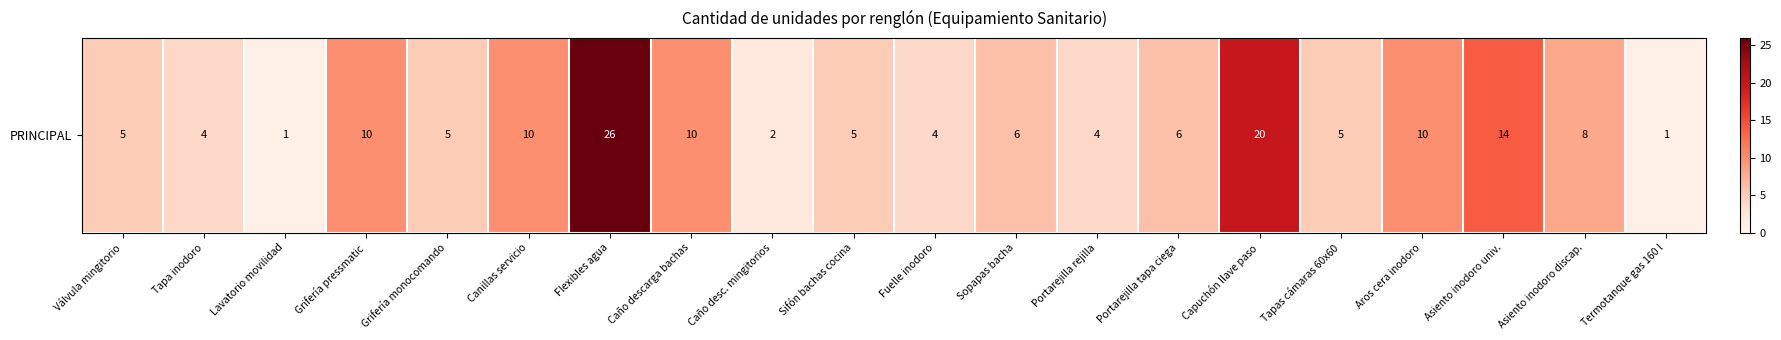

The value at Caño descarga bachas is 10. True or false?

True